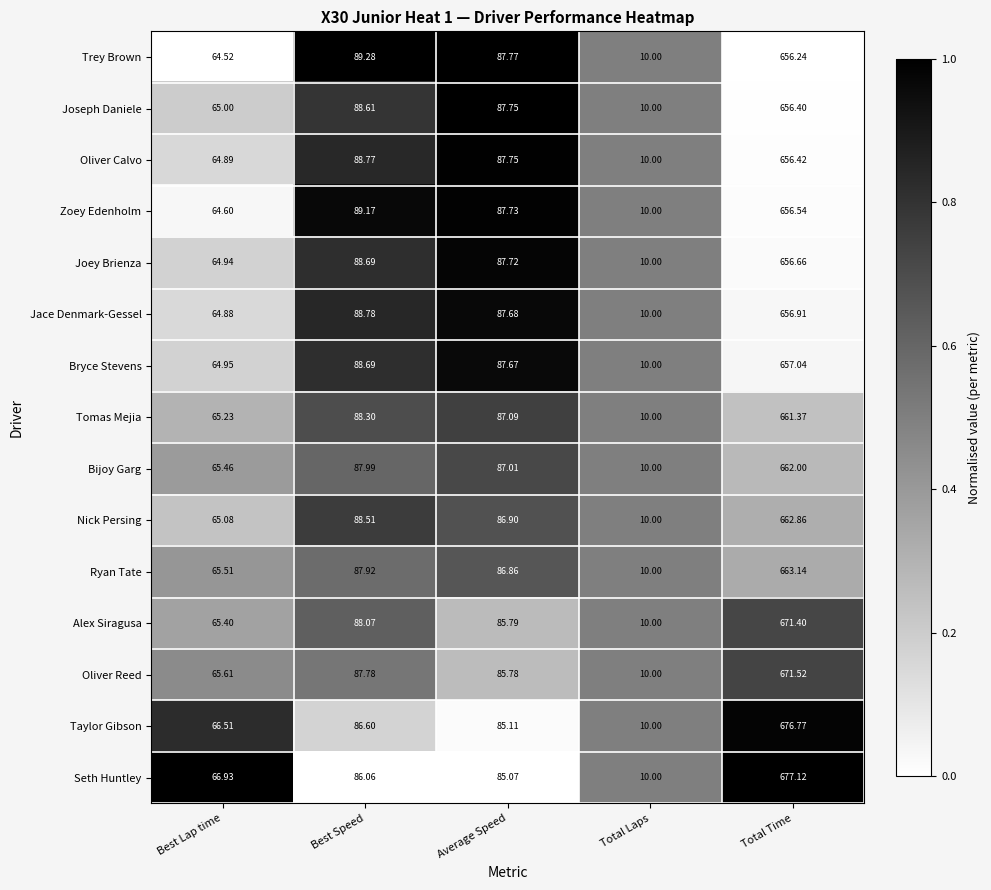

Which series has the largest total across all categories?

Seth Huntley